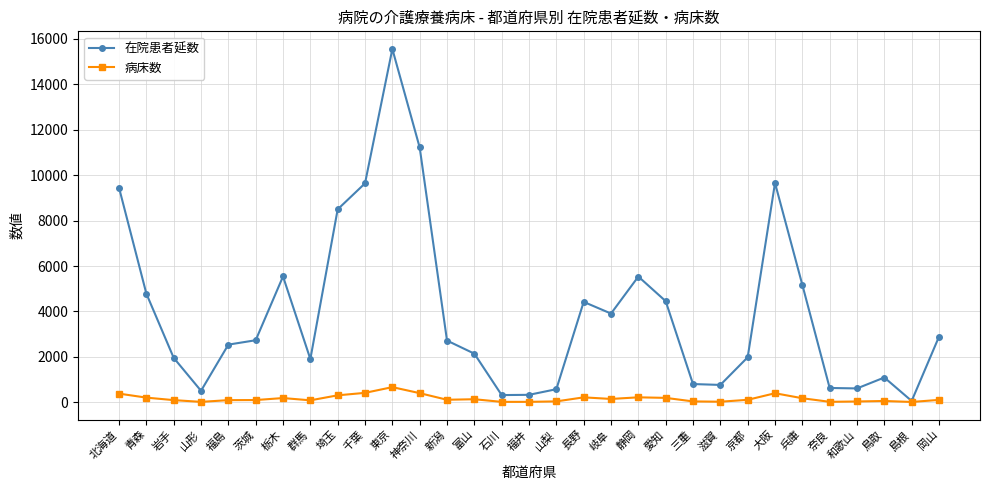

How many data points in 在院患者延数 are less than 2719?

15